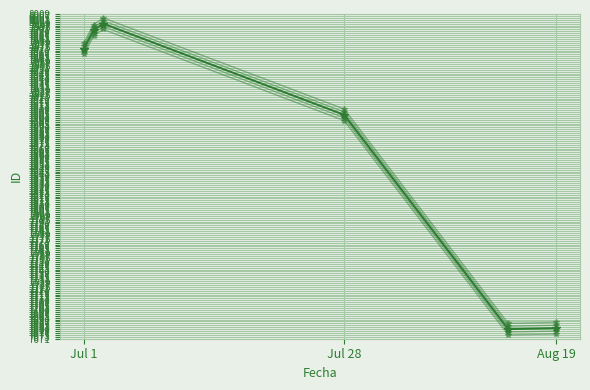

True or false: ID offset 3 has a value of 1675 at Jul 28.

False